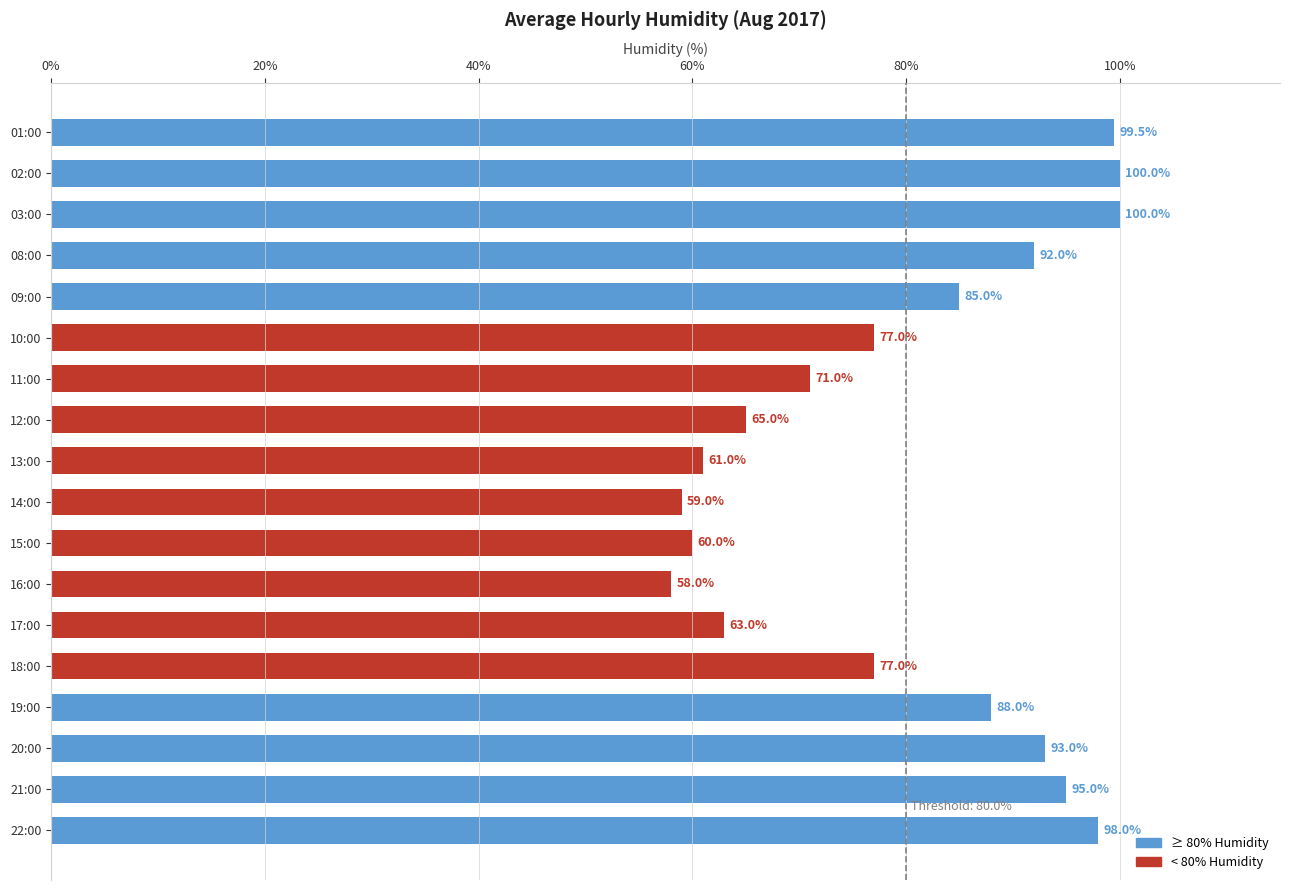

Reading top to bottom, list all the values displayed in this chart.

01:00=99.5	02:00=100.0	03:00=100.0	08:00=92.0	09:00=85.0	10:00=77.0	11:00=71.0	12:00=65.0	13:00=61.0	14:00=59.0	15:00=60.0	16:00=58.0	17:00=63.0	18:00=77.0	19:00=88.0	20:00=93.0	21:00=95.0	22:00=98.0